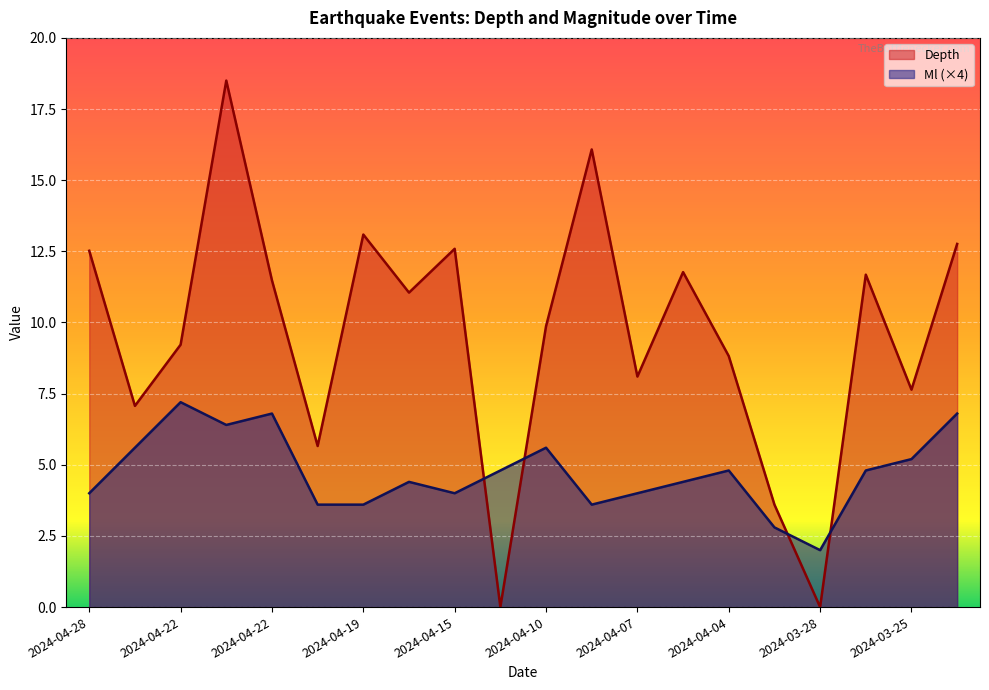

Does the chart display data point markers on the line(s)?

No